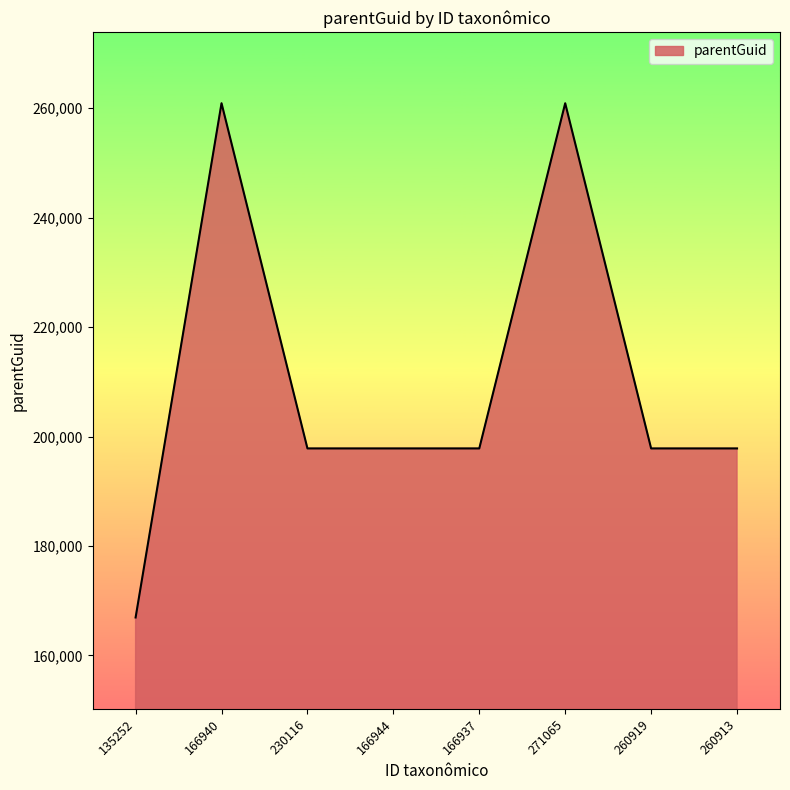

The value at 135252 is 223093. True or false?

False